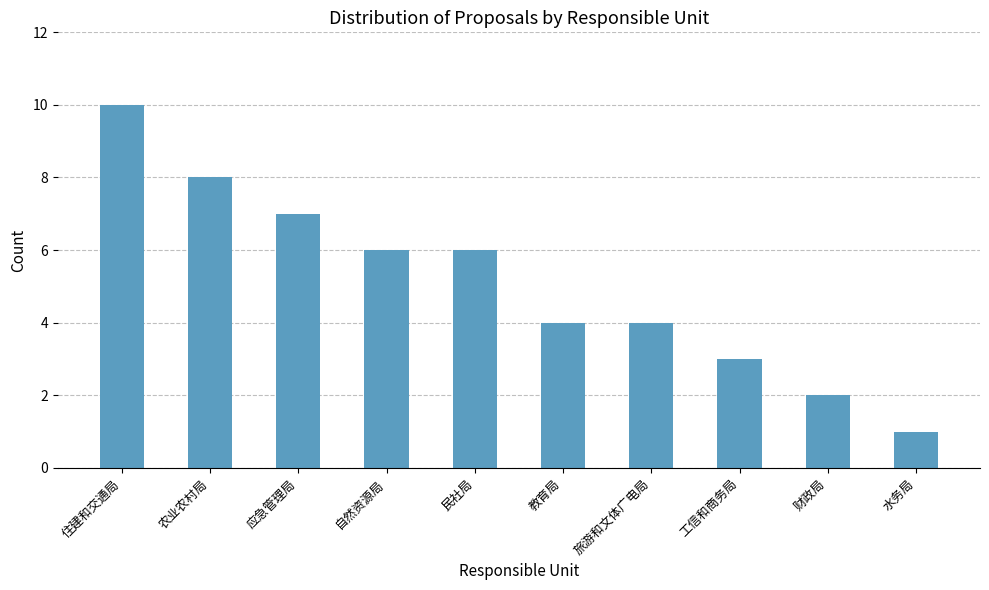

Which label corresponds to the largest value in the chart?

住建和交通局